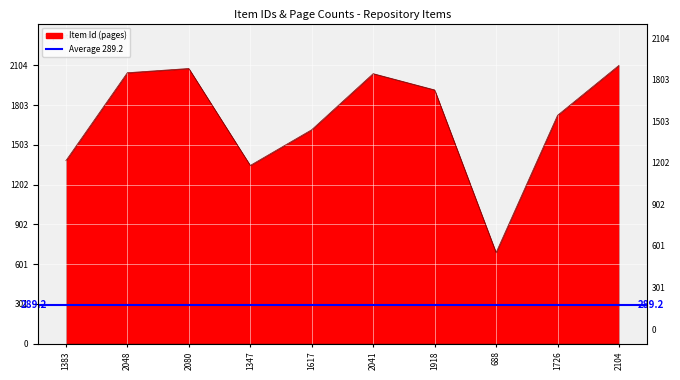

Reading left to right, what are all the values shown in this chart?

1383	2048	2080	1347	1617	2041	1918	688	1726	2104